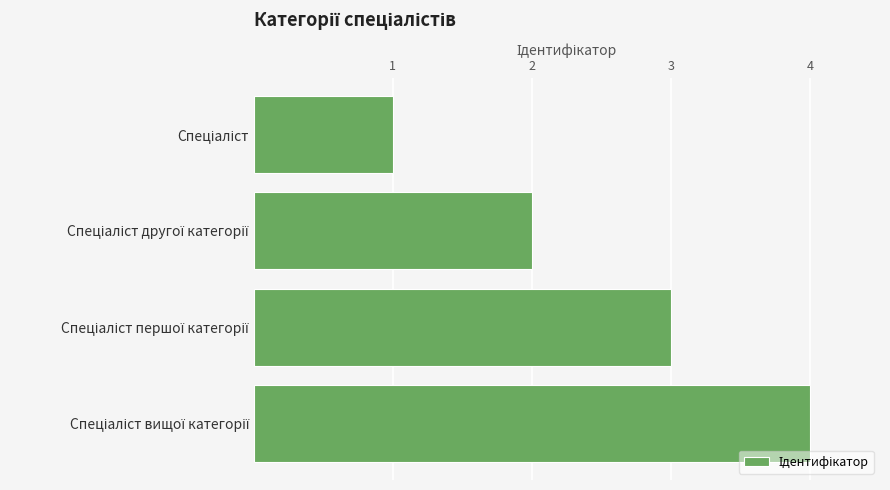

What is the difference between the maximum and minimum values?

3